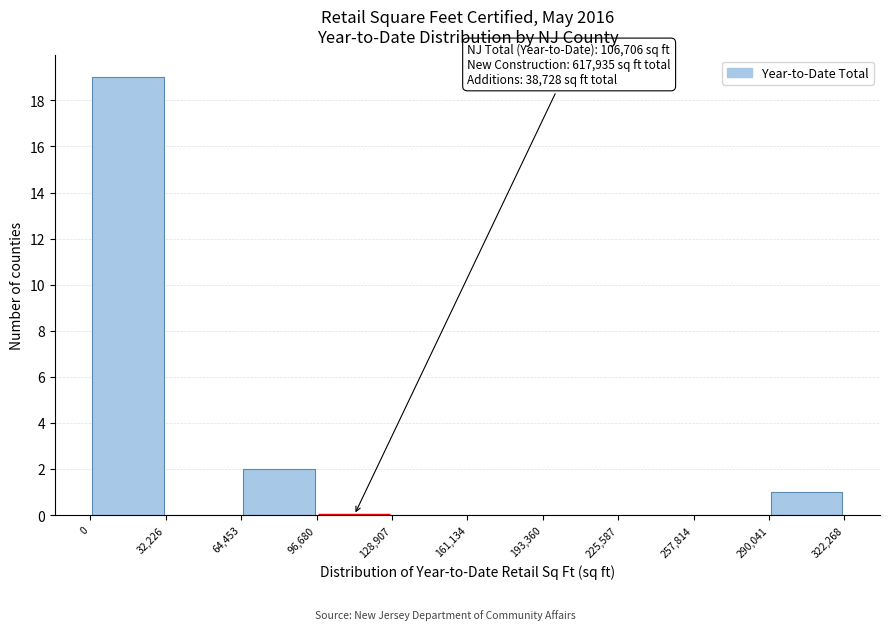

Which range on the x-axis has the tallest bar?

0 to 32,226